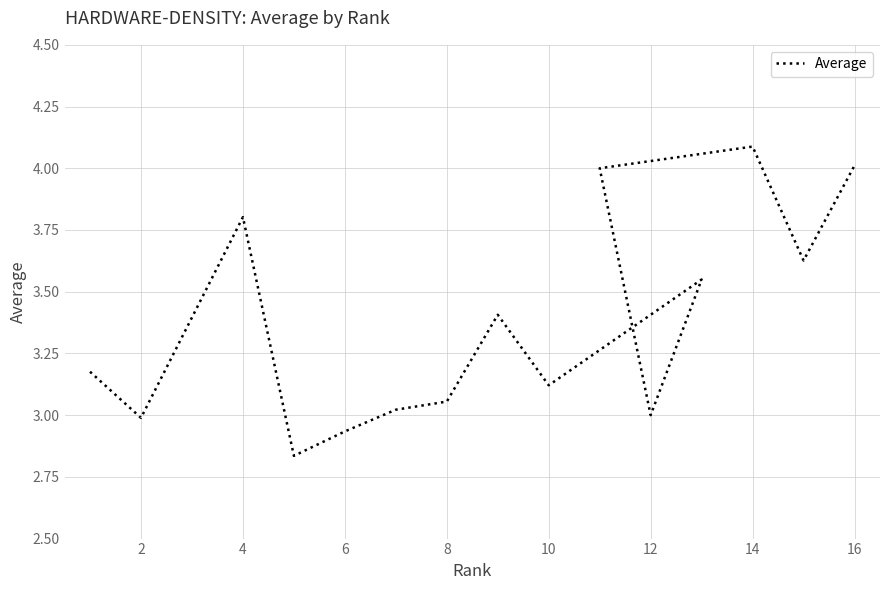

What is the minimum value shown in the chart?

2.8